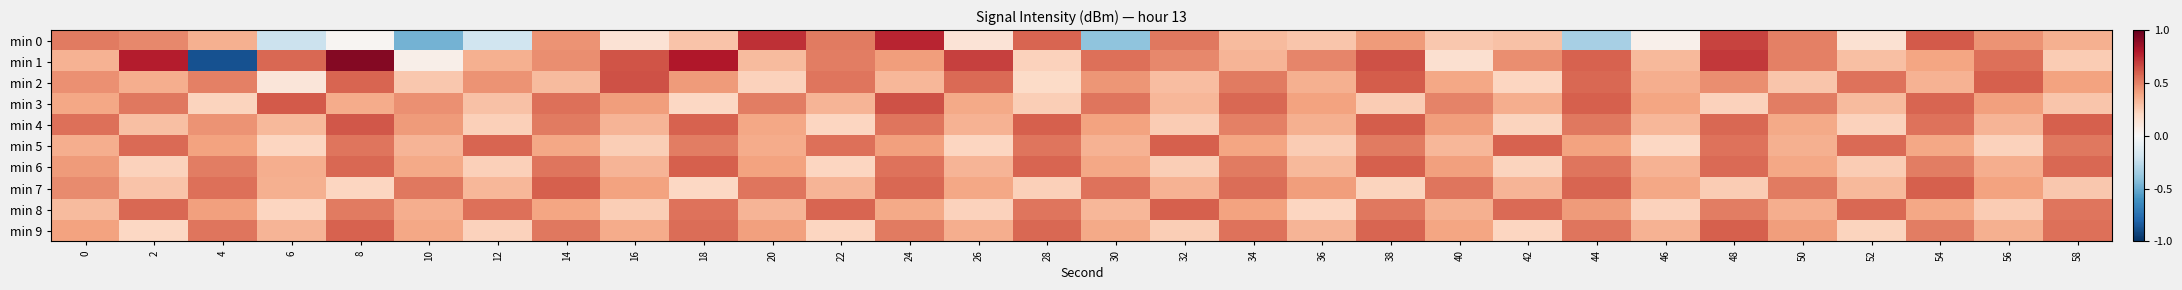

What is the total value across all series at 28?

4.3